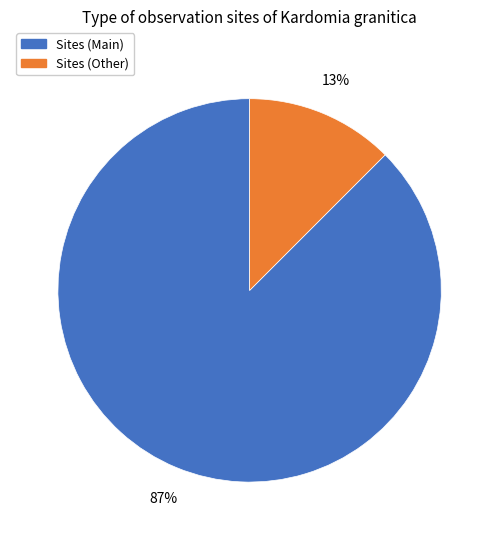

To the nearest percent, what is the average slice percentage?

50%